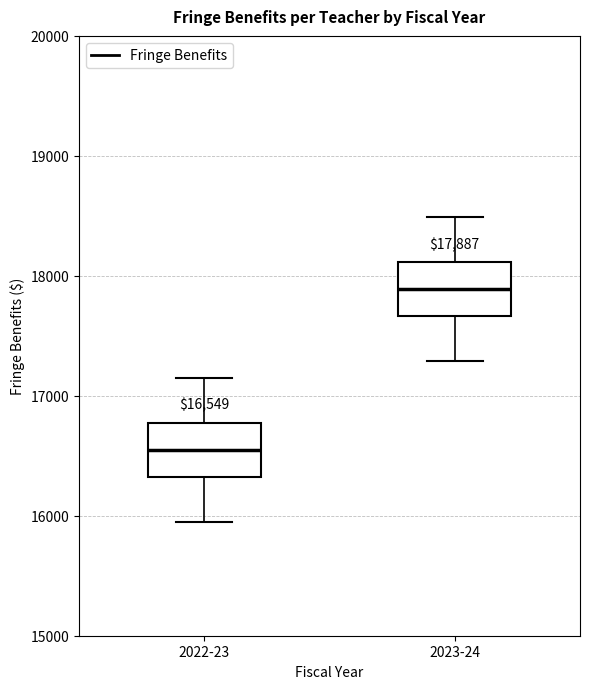

Which box has the lowest median line?

2022-23